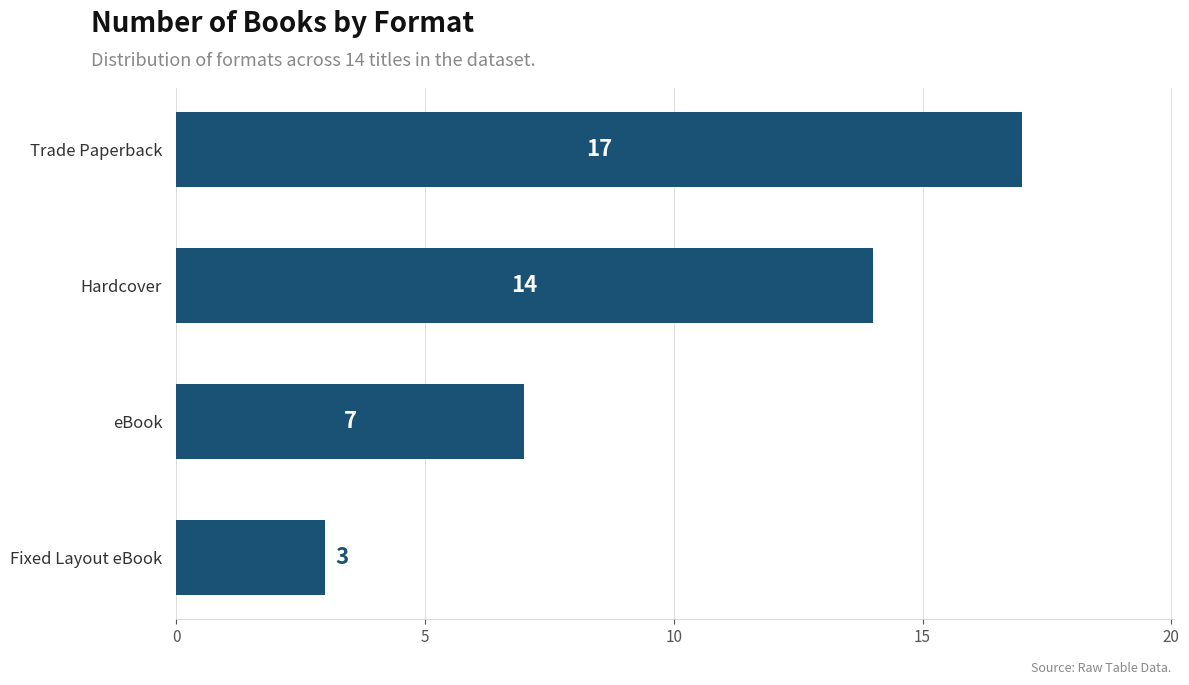

Rank the categories by value from lowest to highest.

Fixed Layout eBook, eBook, Hardcover, Trade Paperback